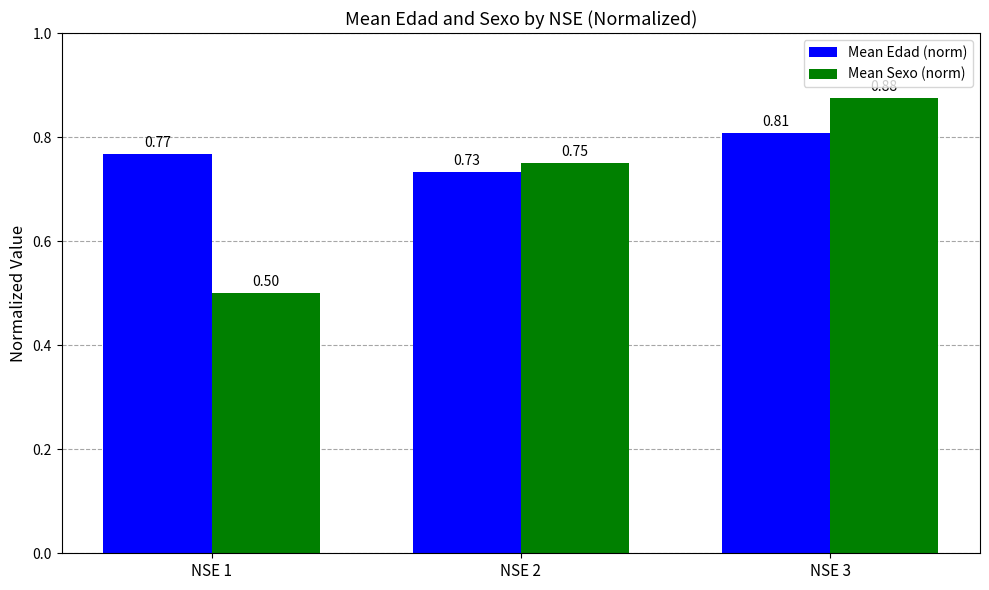

Which series has the widest spread of values?

Mean Sexo (norm)